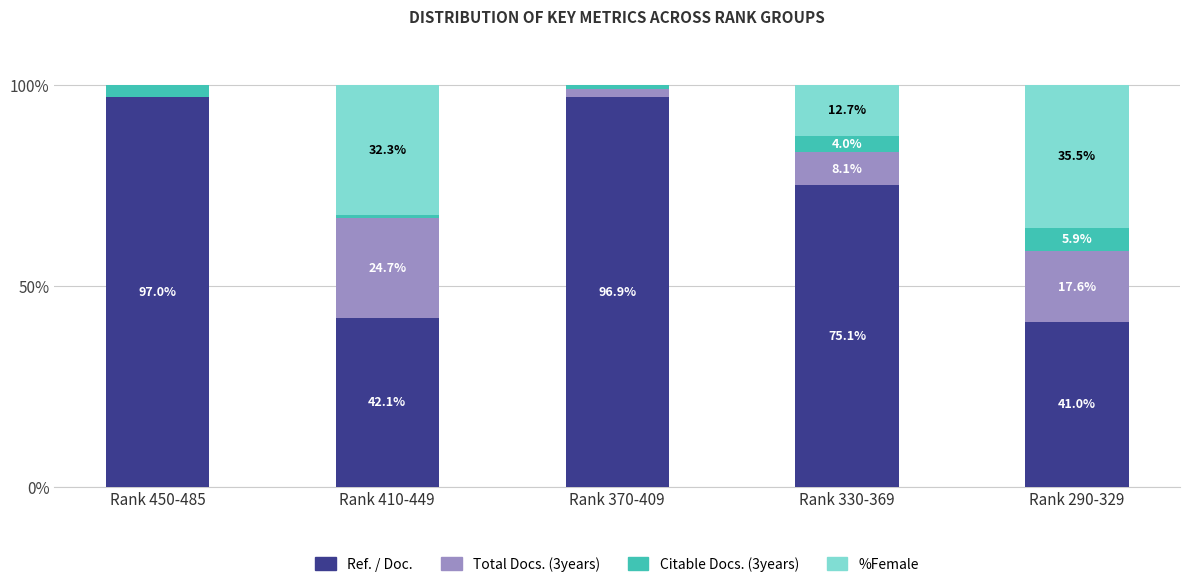

At which label is Ref. / Doc. closest to 69?

Rank 330-369